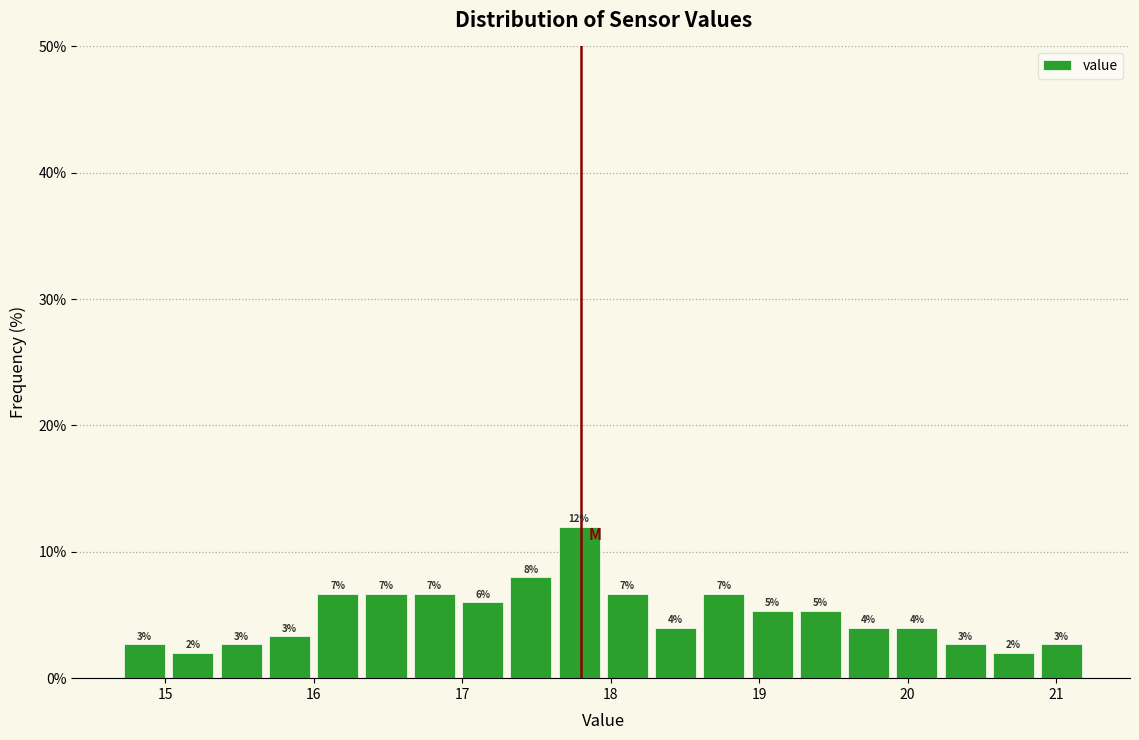

Around what value on the x-axis is the tallest bar? Give the approximate position of its centre, as read against the axis.

17.8